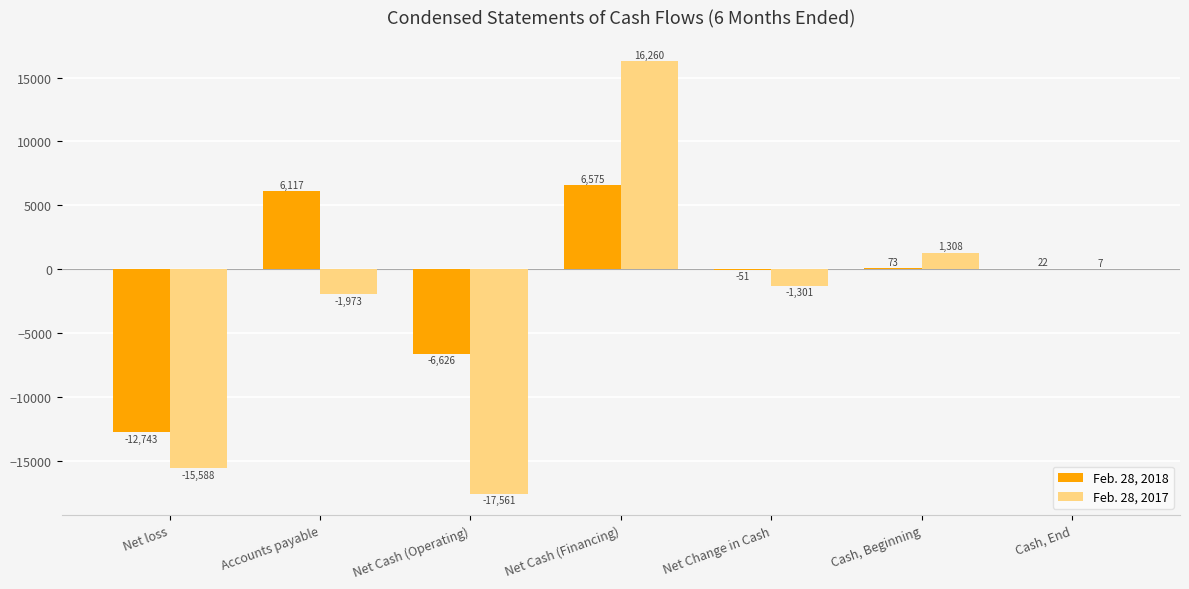

What value does the Feb. 28, 2017 series have at Accounts payable?

-1973